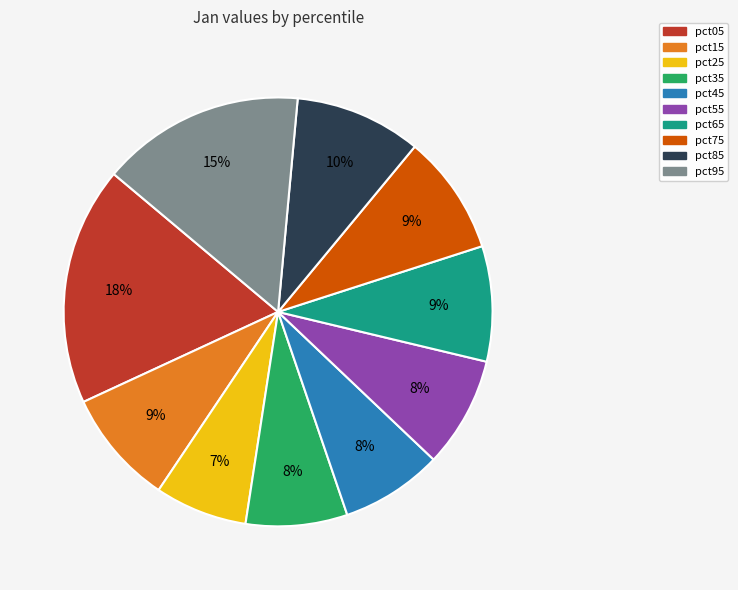

To the nearest percent, what portion does pct35 represent?

8%